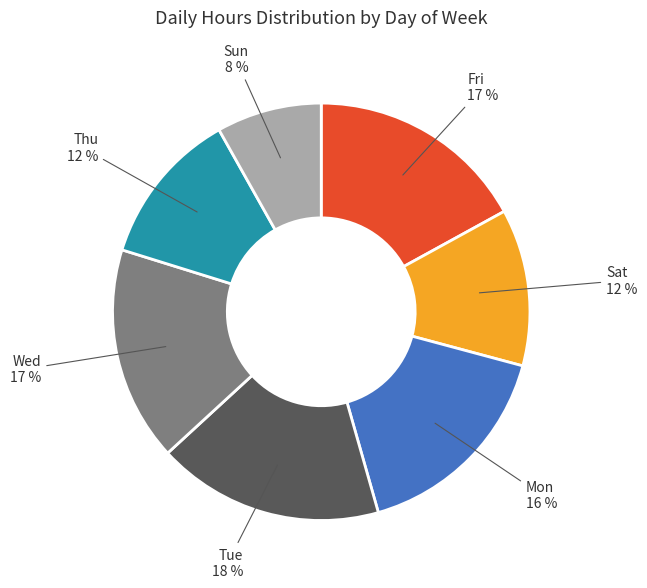

Between Wed and Sun, which is larger?

Wed